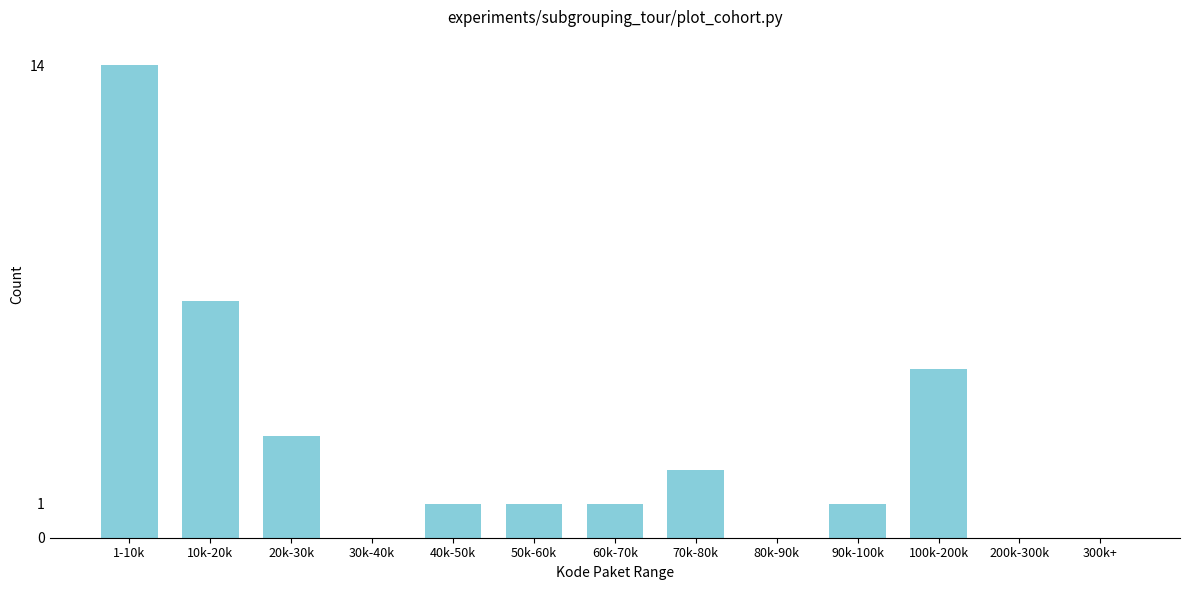

Reading right to left, what are all the values shown in this chart?

300k+=0	200k-300k=0	100k-200k=5	90k-100k=1	80k-90k=0	70k-80k=2	60k-70k=1	50k-60k=1	40k-50k=1	30k-40k=0	20k-30k=3	10k-20k=7	1-10k=14